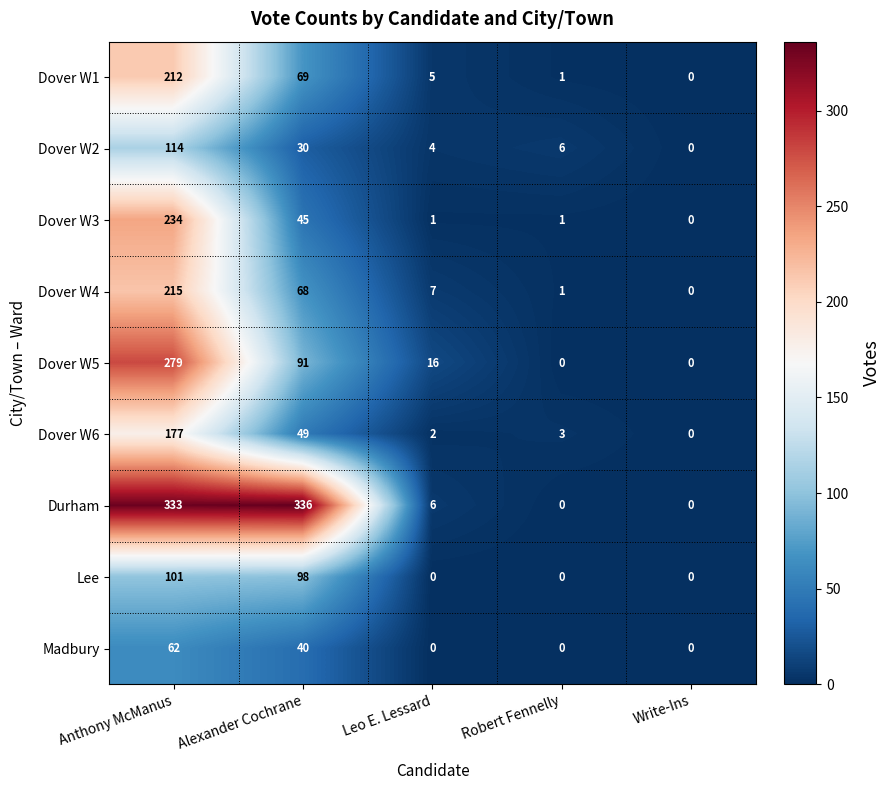

What is the difference between the maximum and second lowest values in the Madbury series?

62